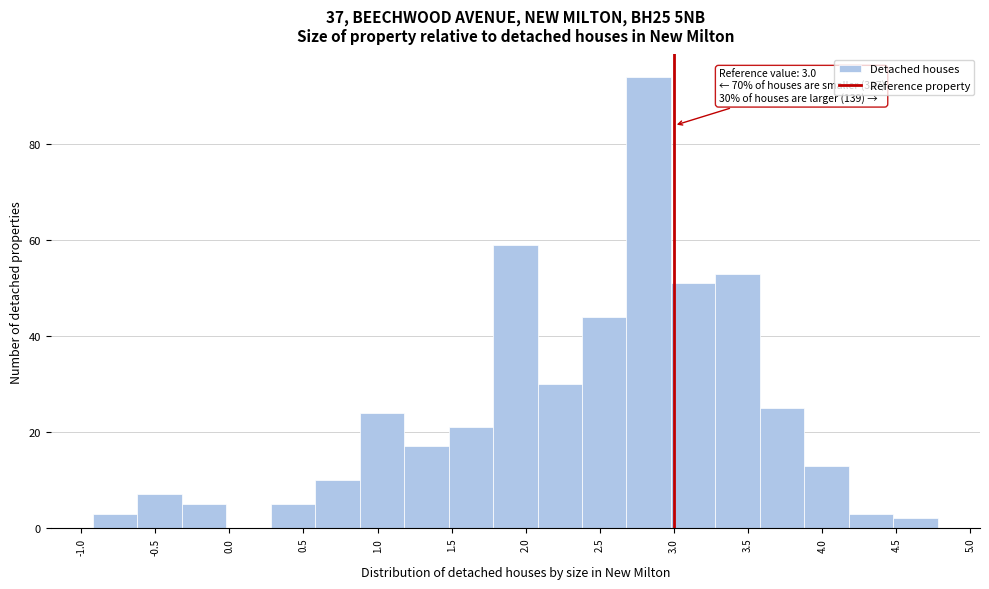

Over which range of the x-axis is the bar tallest?

2.7 to 3.0